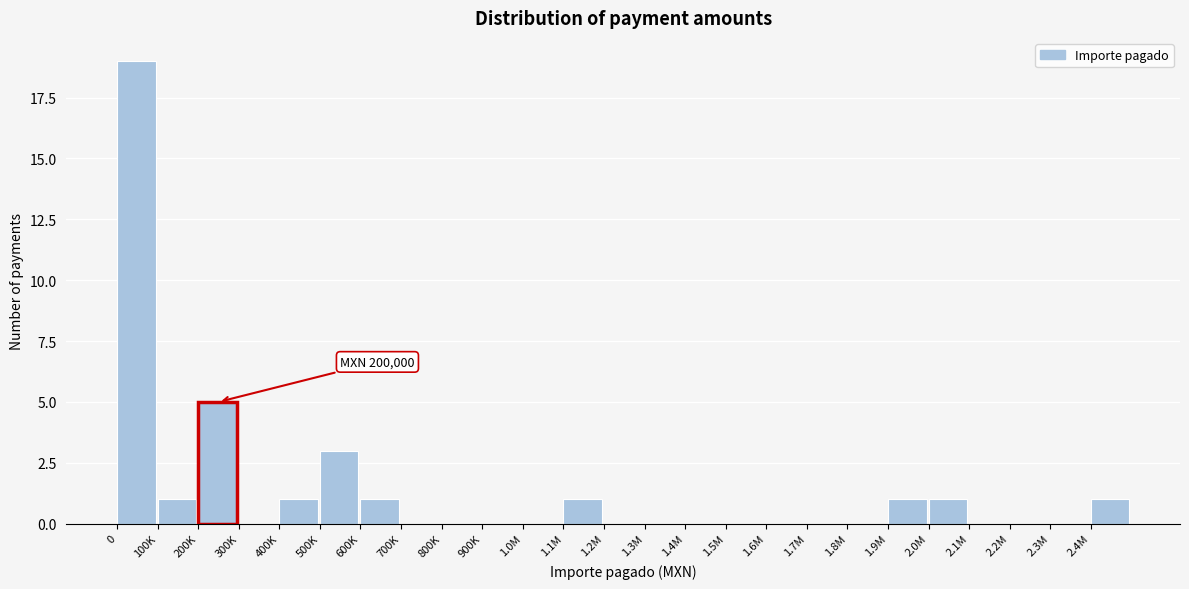

Reading right to left, extract all data points from this chart.

2.4M=1	2.3M=0	2.2M=0	2.1M=0	2.0M=1	1.9M=1	1.8M=0	1.7M=0	1.6M=0	1.5M=0	1.4M=0	1.3M=0	1.2M=0	1.1M=1	1.0M=0	900K=0	800K=0	700K=0	600K=1	500K=3	400K=1	300K=0	200K=5	100K=1	0=19